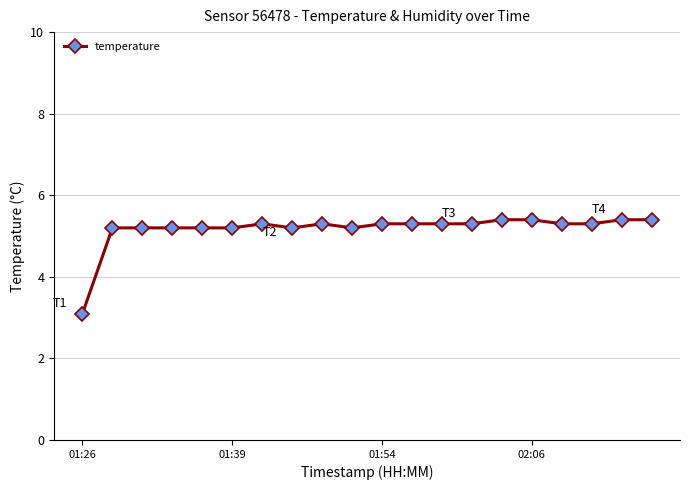

What is the minimum value shown in the chart?

3.1